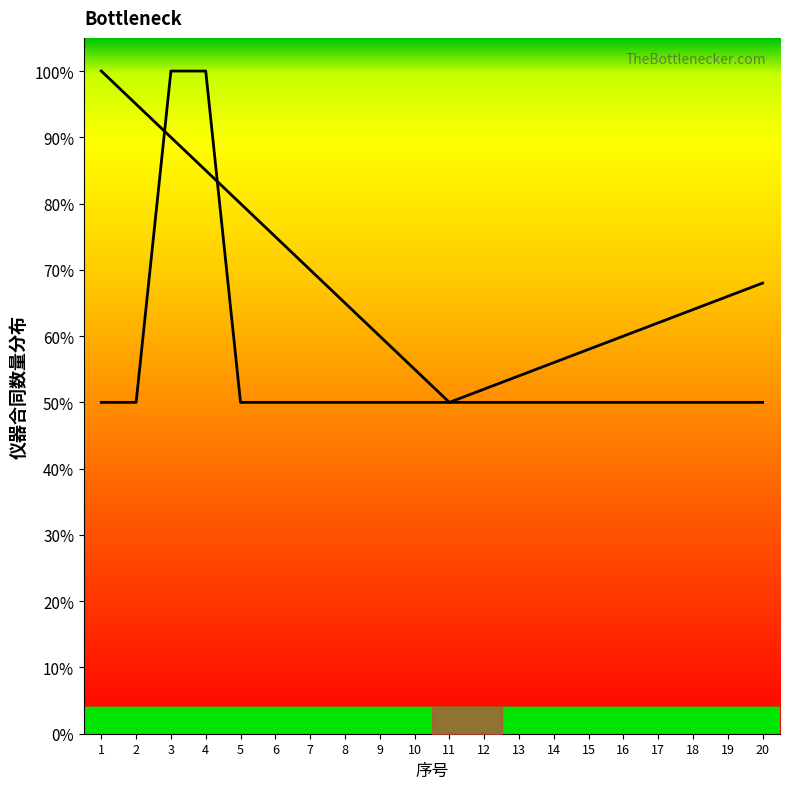

What is the value of the 18th point from the left?

0.5